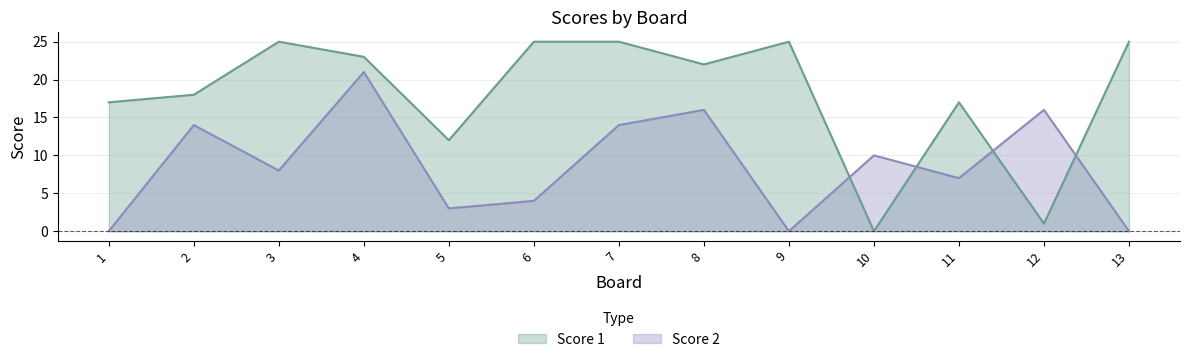

At which category is the sum across all series the highest?

4